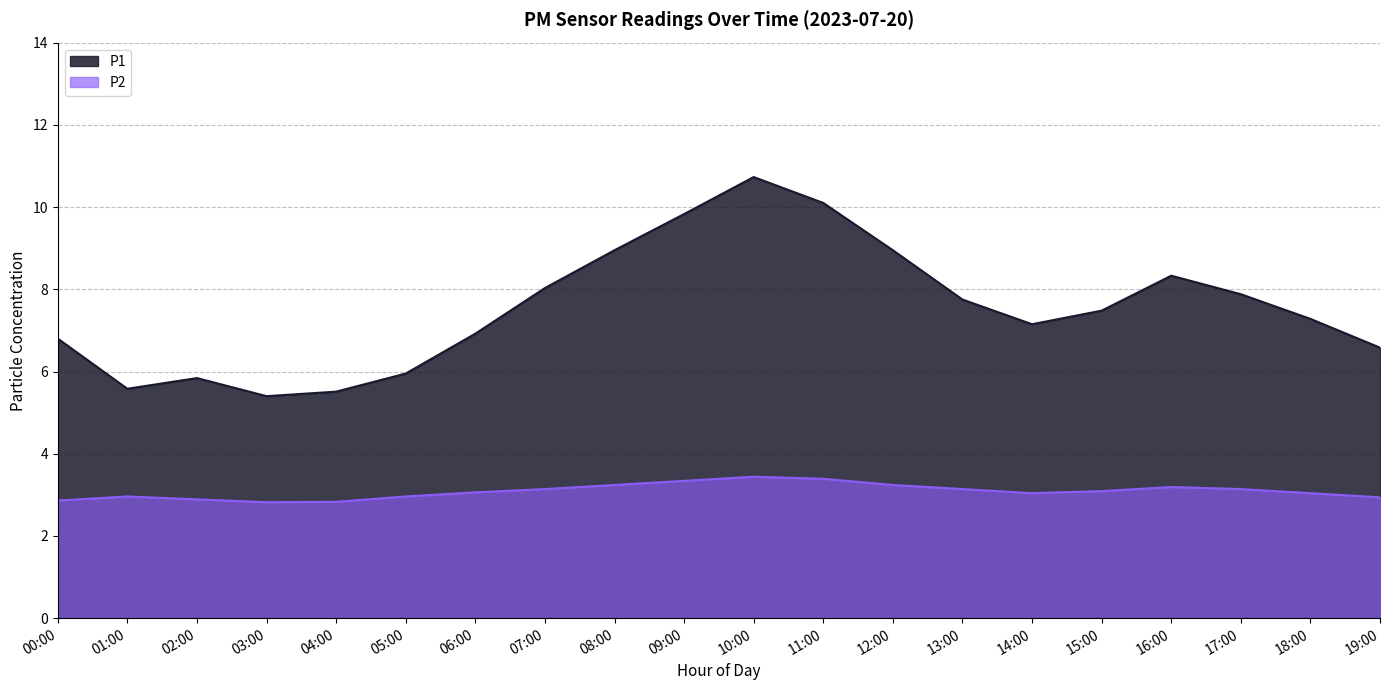

How many lines are shown in the chart?

2